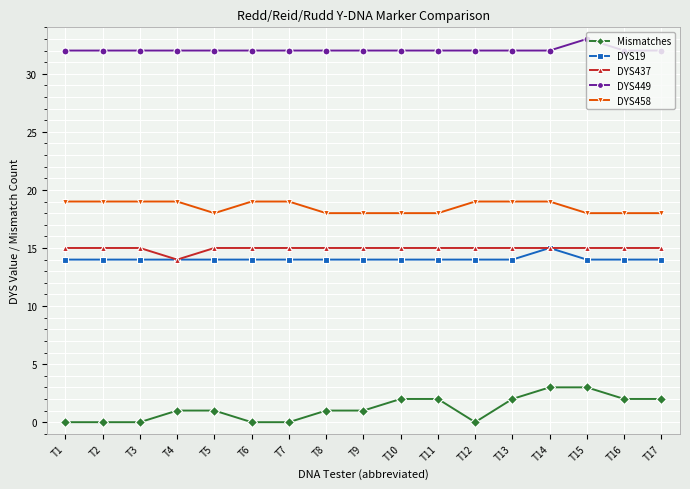

Which label corresponds to the largest value in the chart?

T15